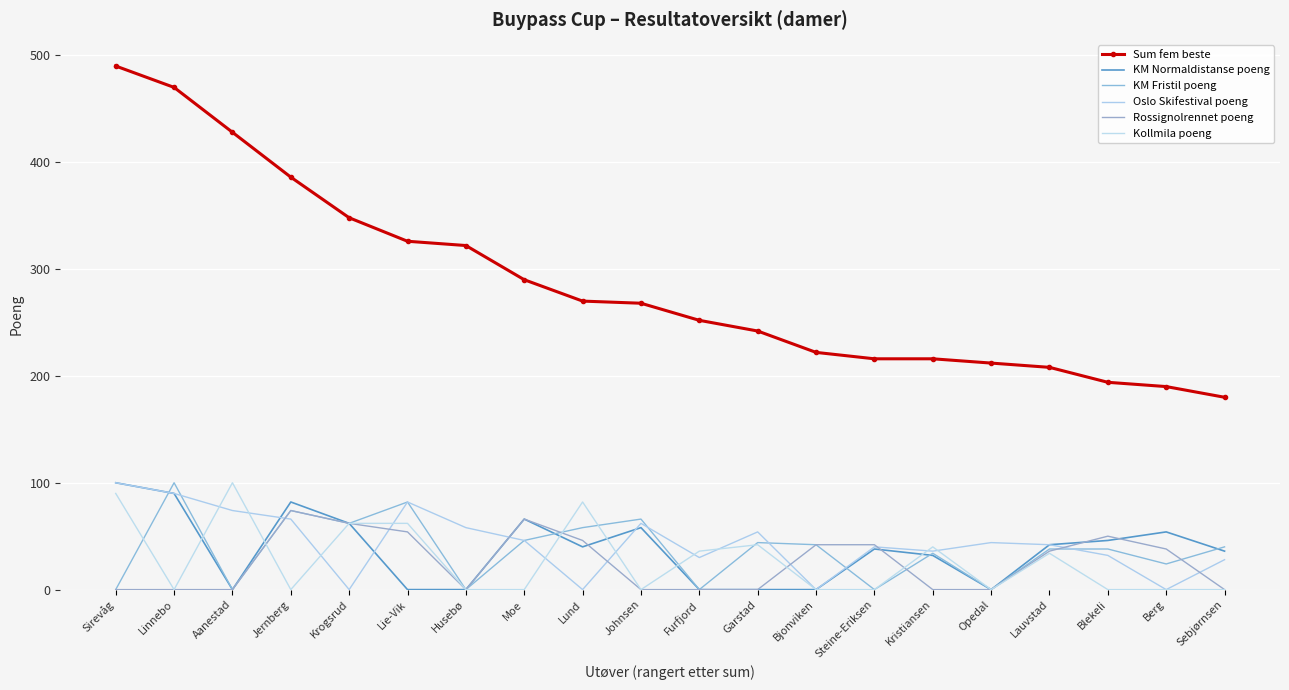

Where is the first local maximum for Rossignolrennet poeng?

Jernberg